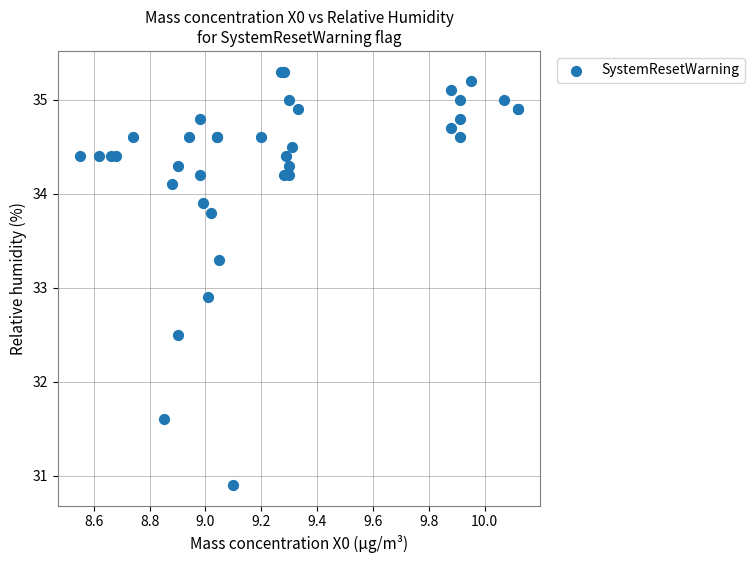

What Y value in the scatter plot is closest to 33?

32.9